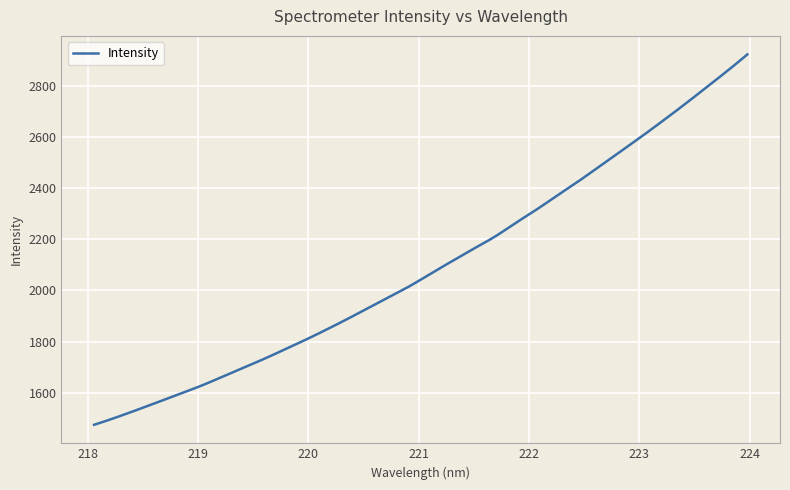

What is the maximum value shown in the chart?

2924.1